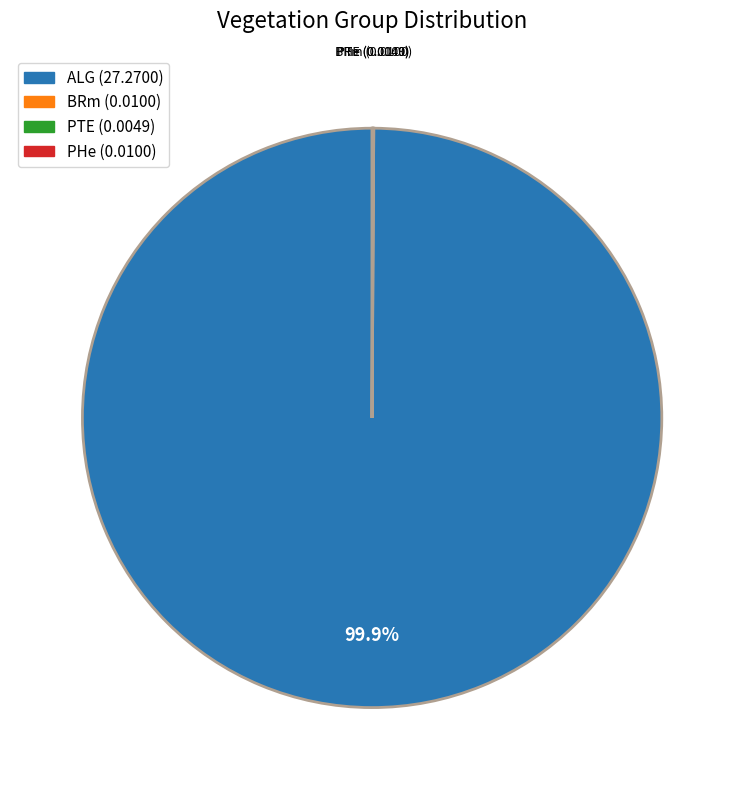

To the nearest percent, what portion does ALG represent?

100%